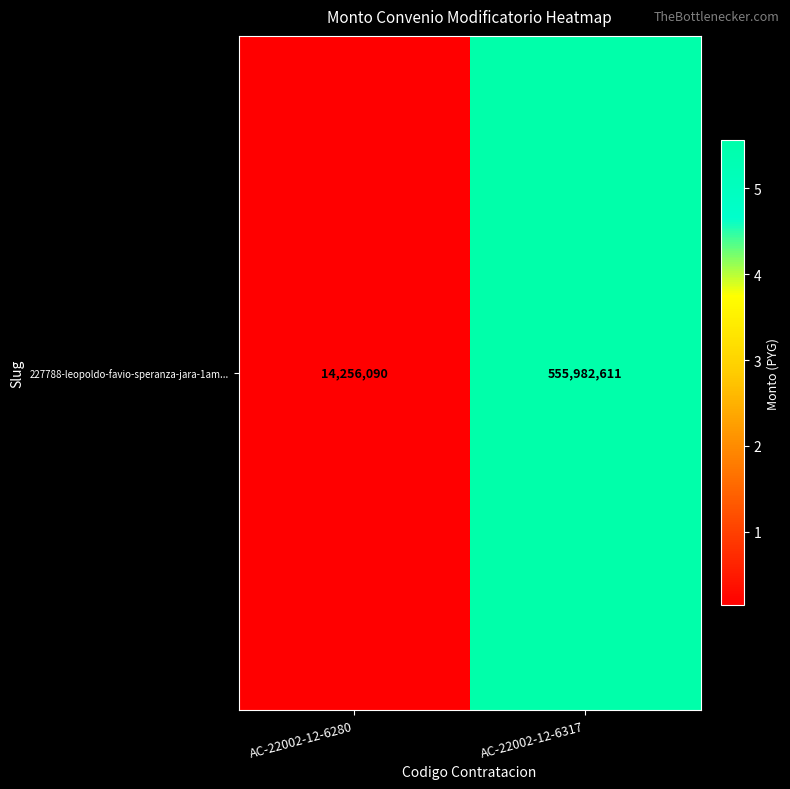

What is the ratio of the value at AC-22002-12-6317 to the value at AC-22002-12-6280?

39.0